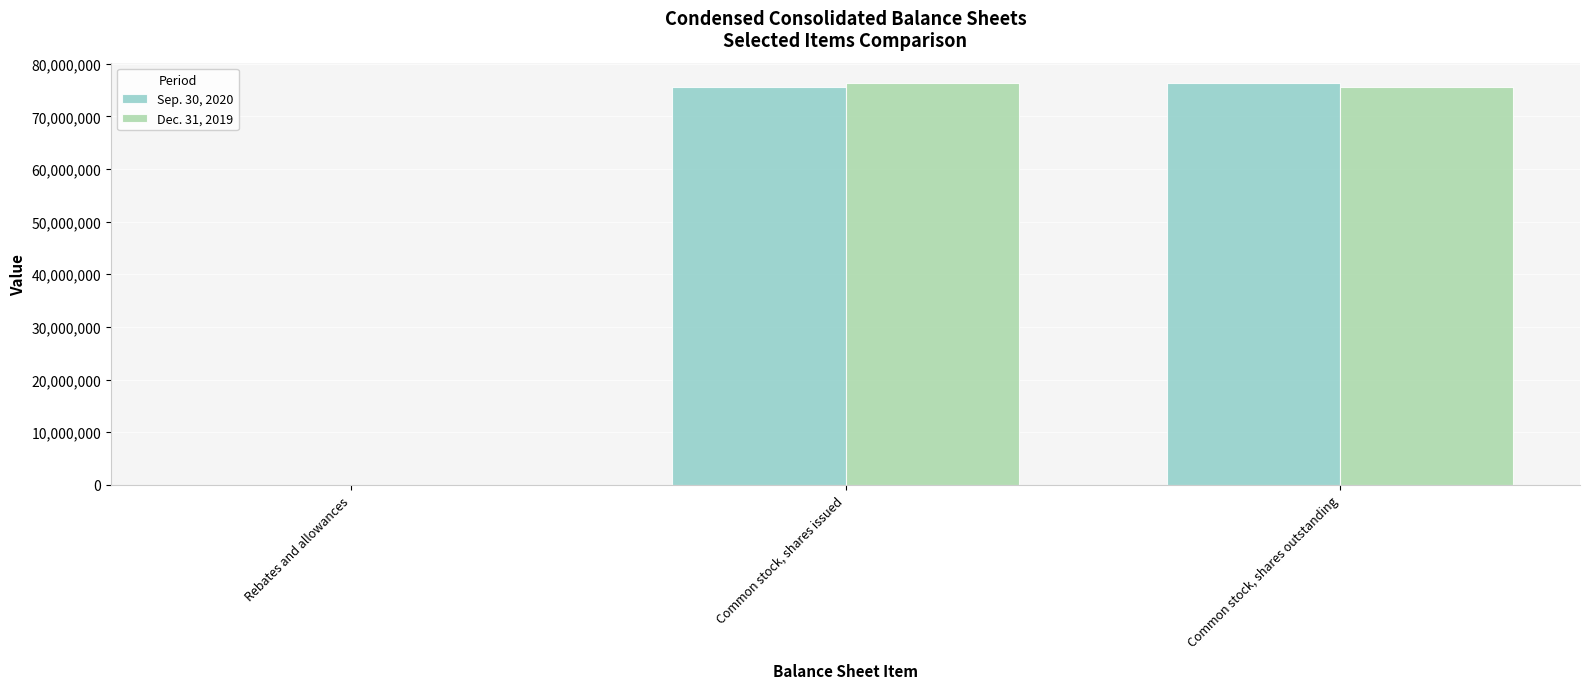

What is the total value across all series at Common stock, shares issued?

152021000